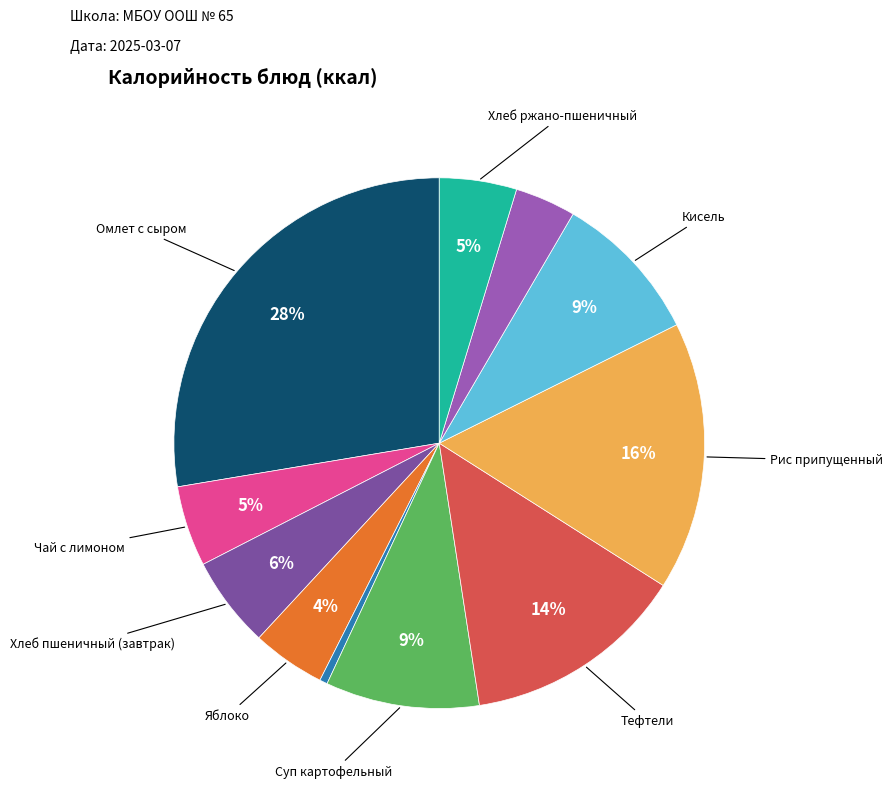

Does any single category account for the majority?

No